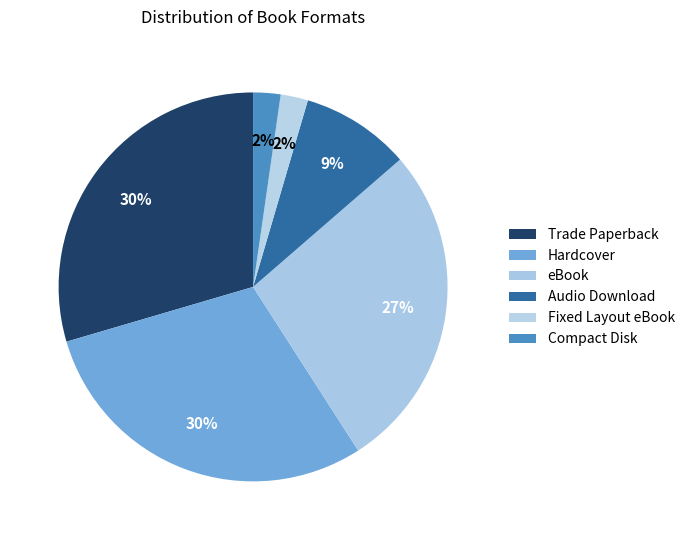

Combined, do Fixed Layout eBook and Audio Download account for over 50%?

No